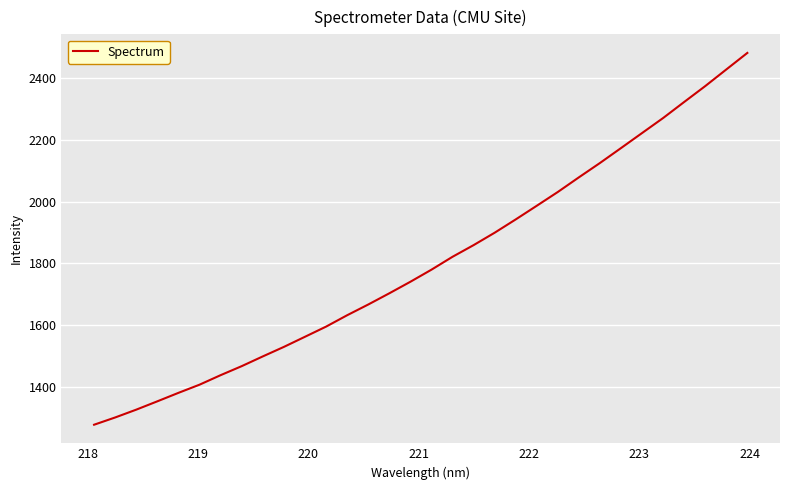

What is the minimum value shown in the chart?

1277.7